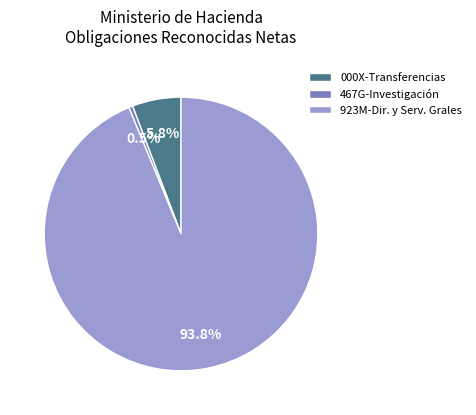

Rank the categories by value from lowest to highest.

467G-Investigación, 000X-Transferencias, 923M-Dir. y Serv. Grales